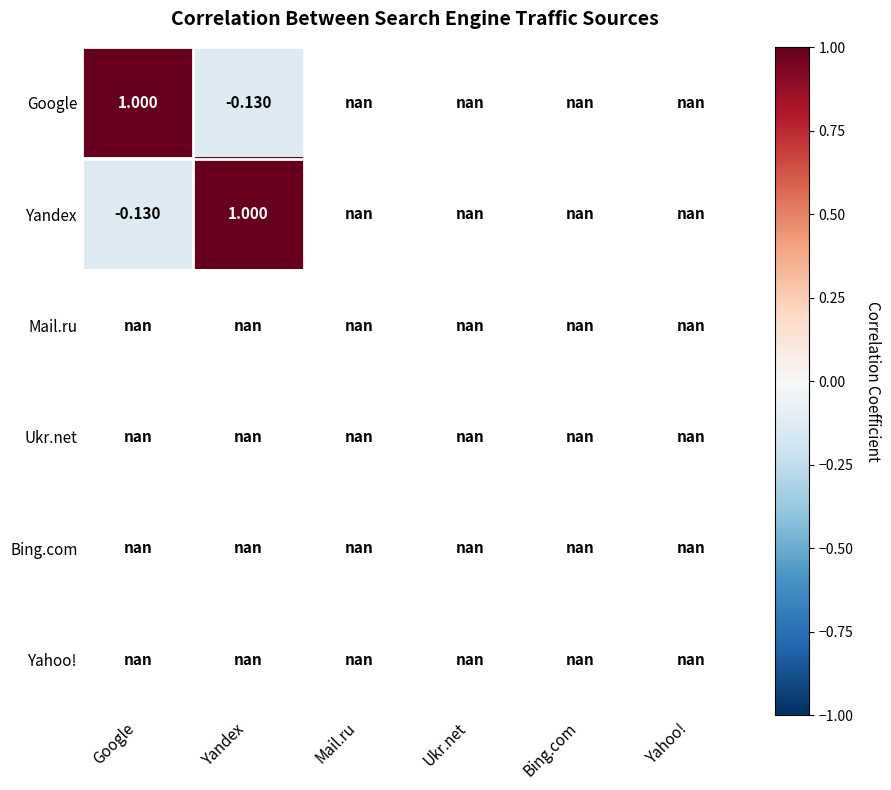

Between Google and Yandex, which is larger?

Google